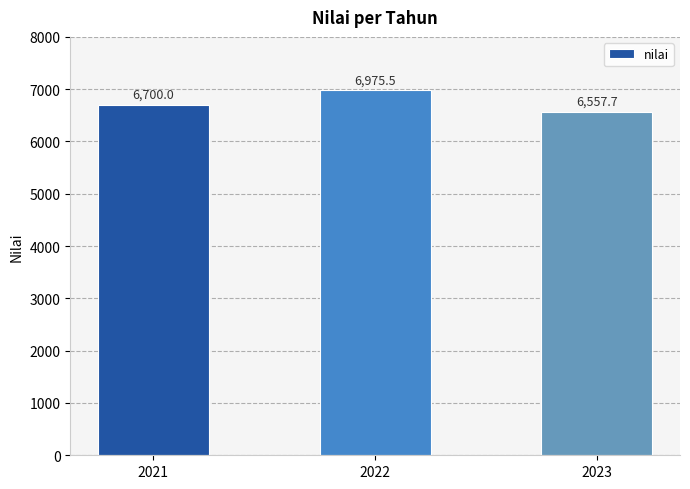

Which category has the lowest value across all series?

2023